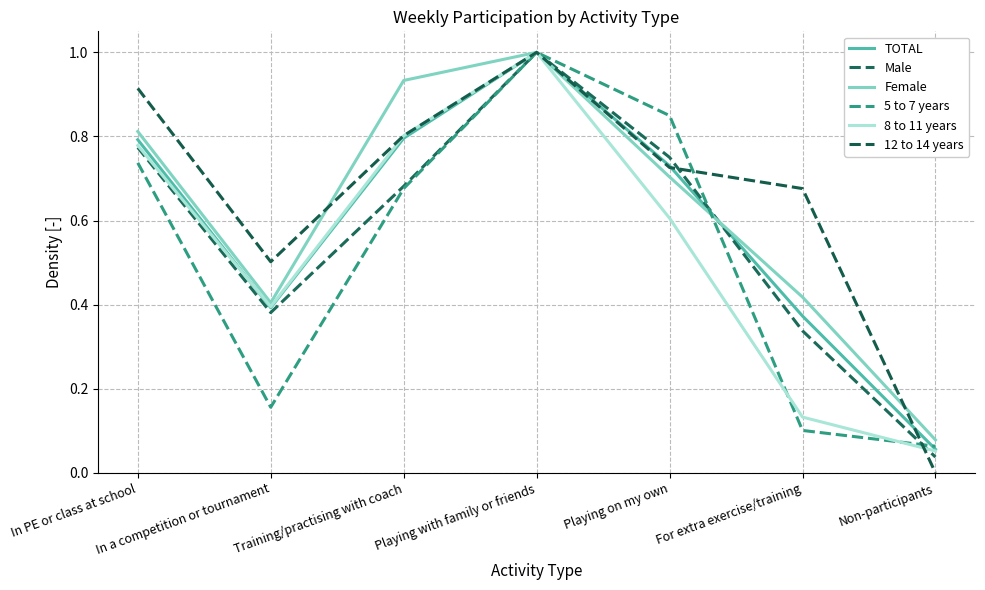

Does the chart have visible grid lines?

Yes